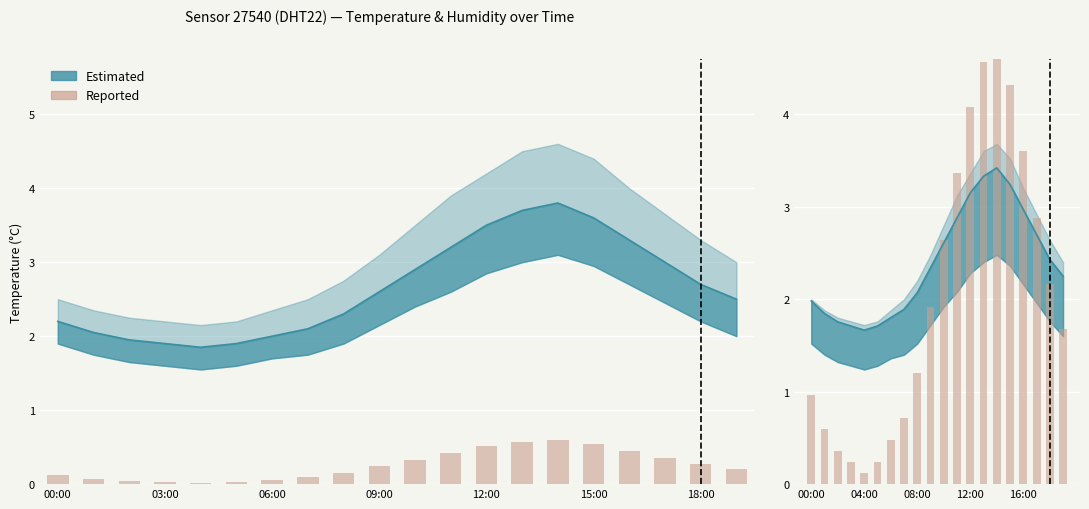

Is it true that the value at 13 is 4.6?

True